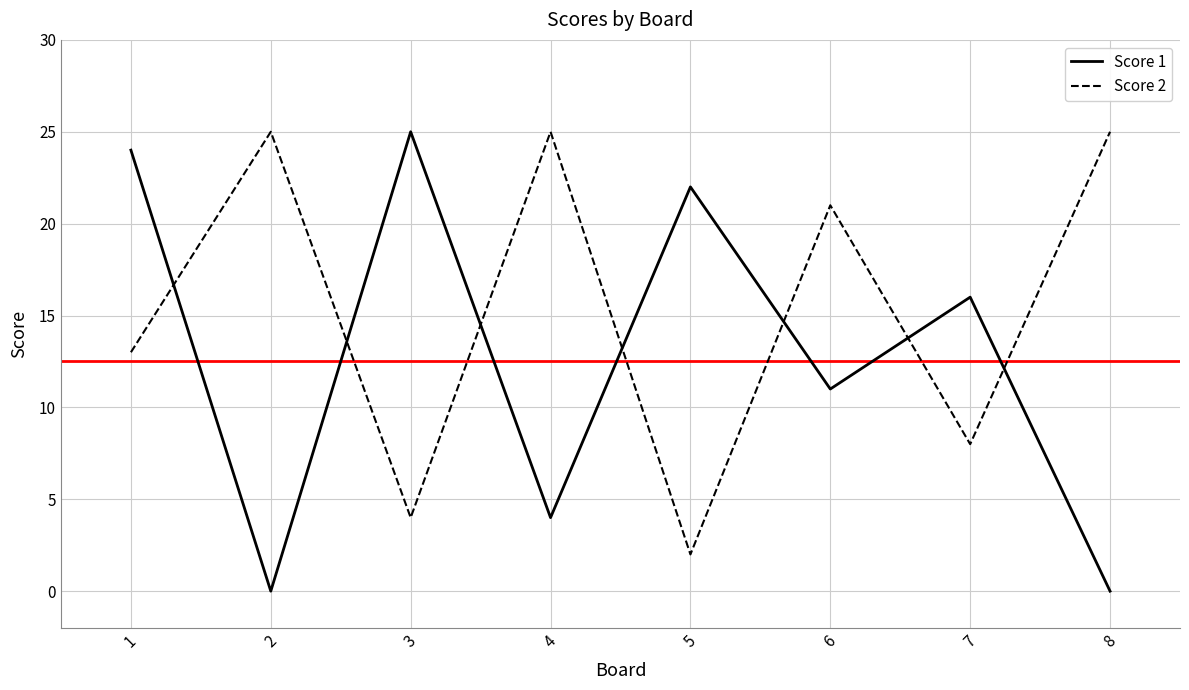

Reading left to right, extract all data points from this chart.

Score 1: 1=24	2=0	3=25	4=4	5=22	6=11	7=16	8=0
Score 2: 1=13	2=25	3=4	4=25	5=2	6=21	7=8	8=25